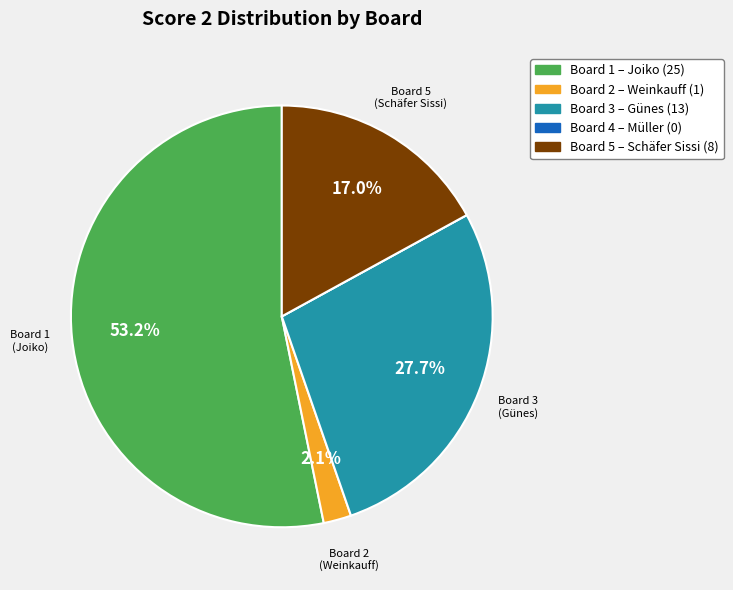

Is there any slice that represents more than half of the pie?

Yes